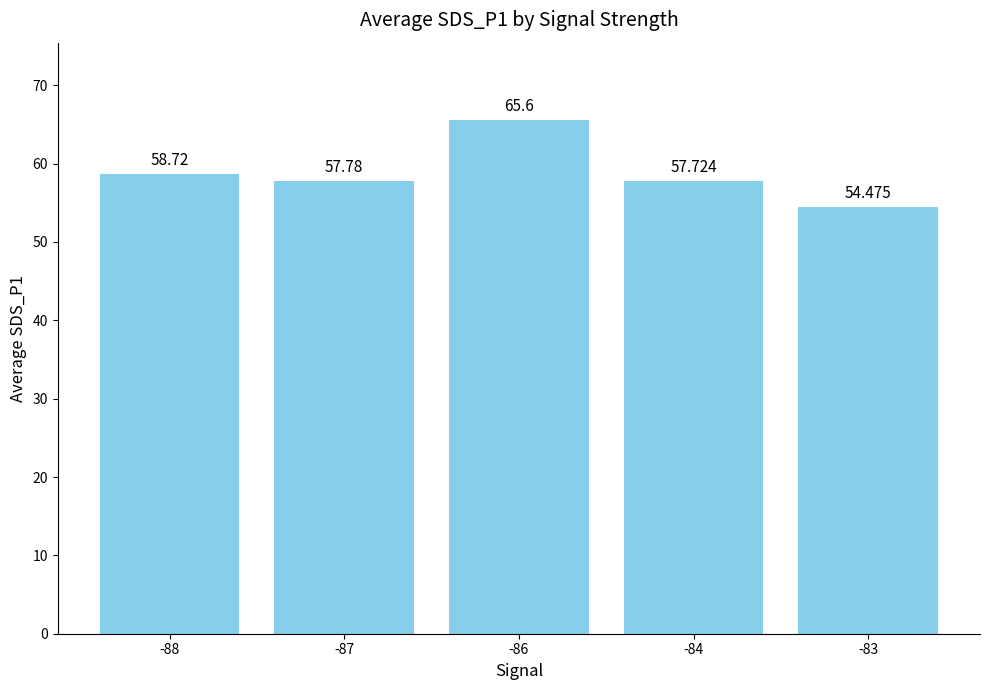

List the labels in order of value, smallest first.

-83, -84, -87, -88, -86